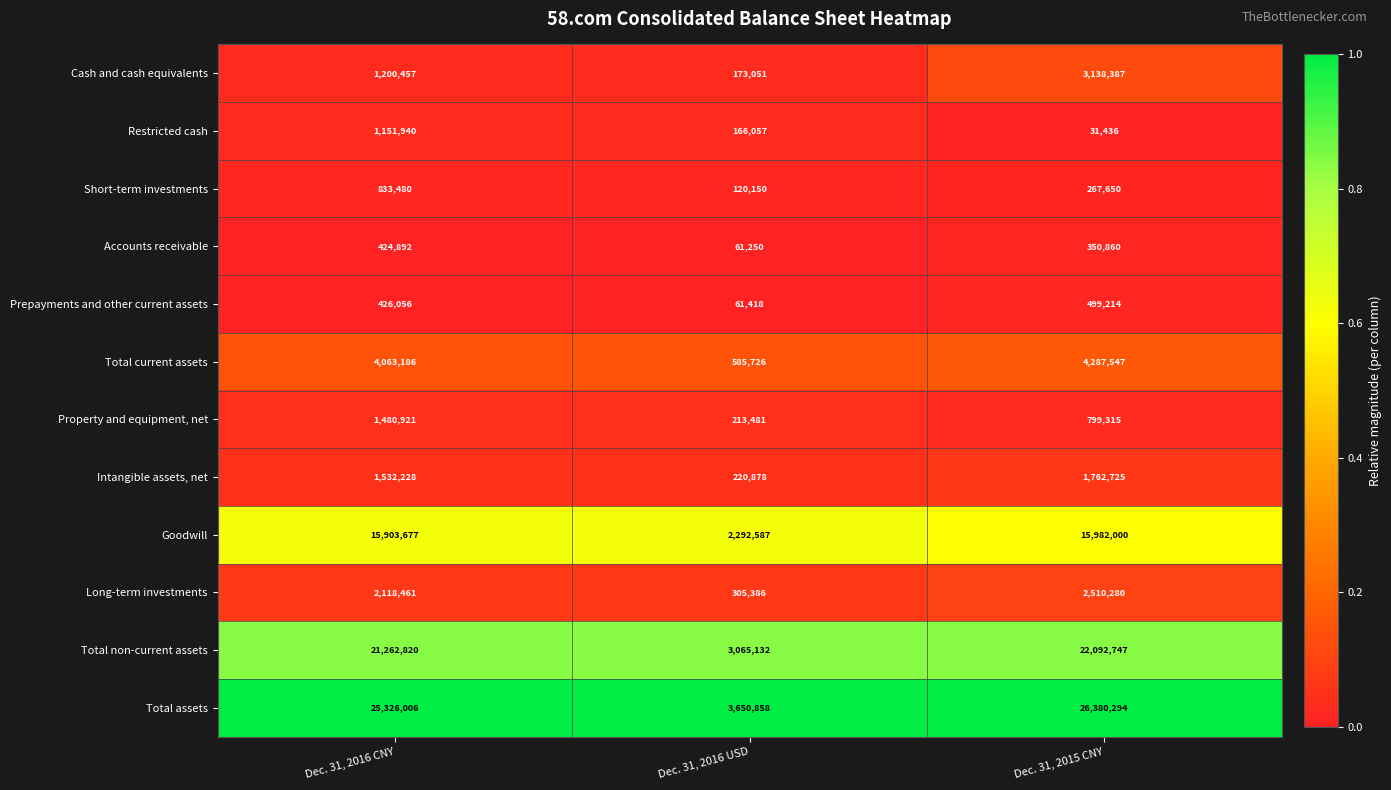

Which series changed the most between Dec. 31, 2016 CNY and Dec. 31, 2015 CNY?

Cash and cash equivalents